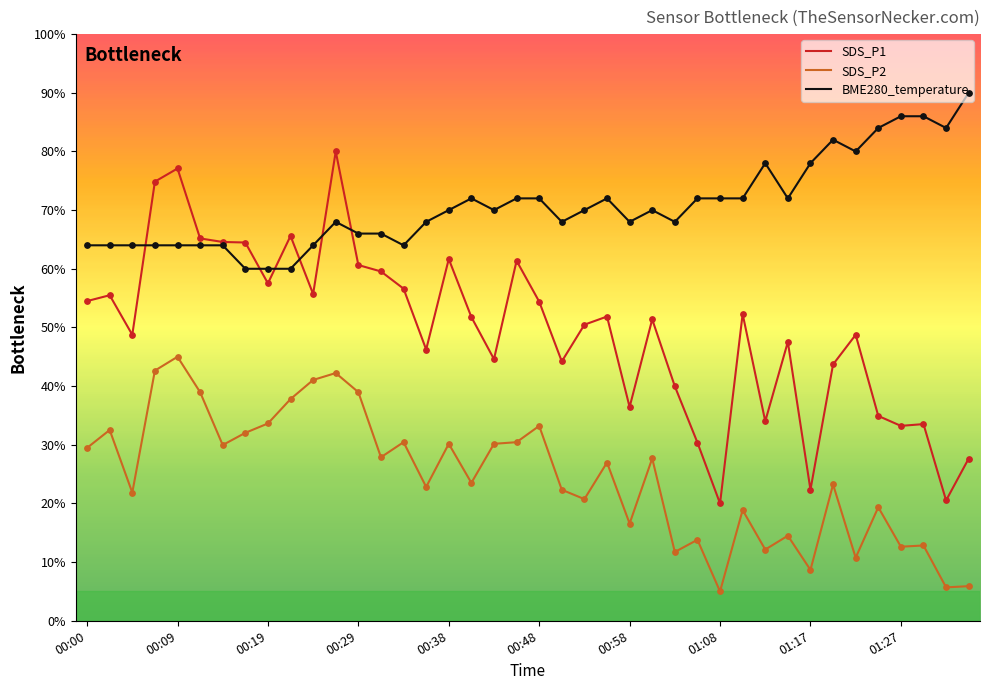

Which series has the largest total across all categories?

BME280_temperature